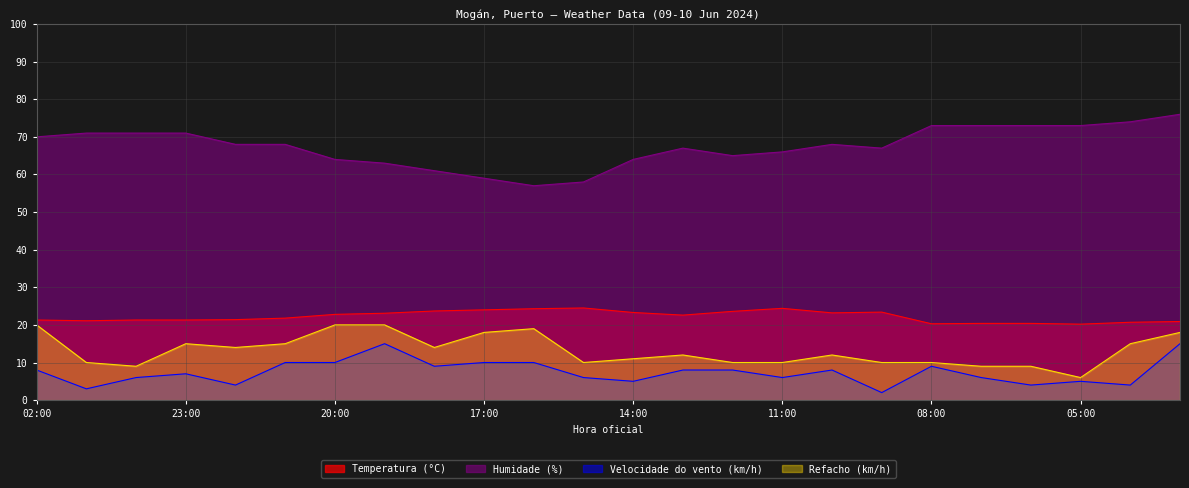

How many data points does each series have?

24